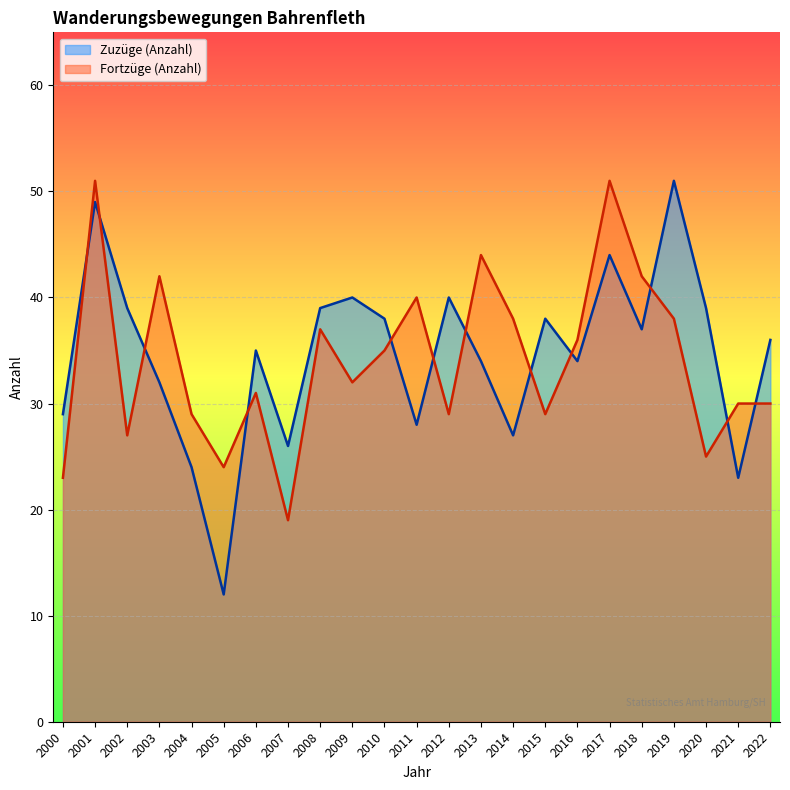

Which category has the highest value in the Fortzüge (Anzahl) series?

2001